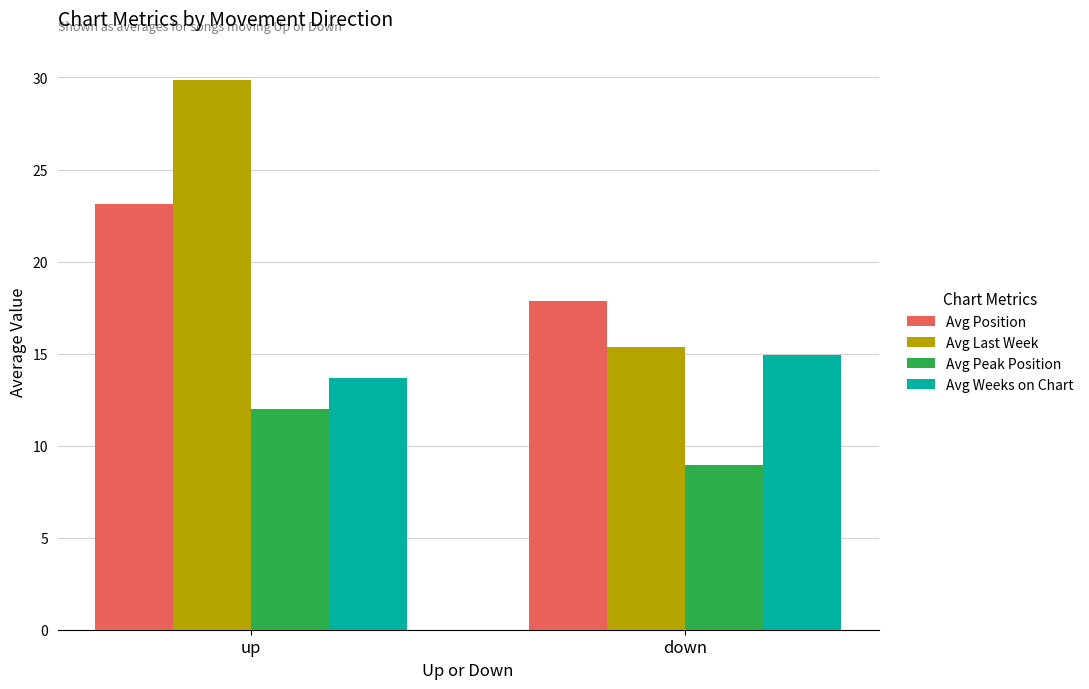

What is the maximum value shown in the chart?

29.9